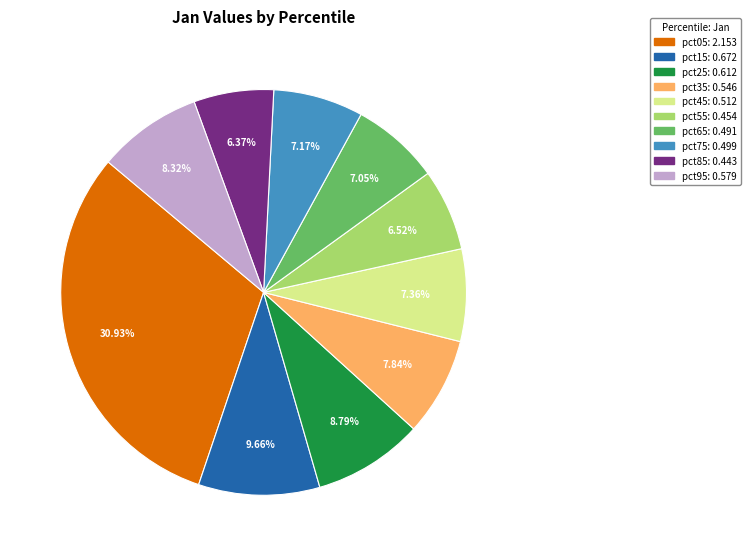

The pct15 slice represents 1% of the pie. True or false?

False